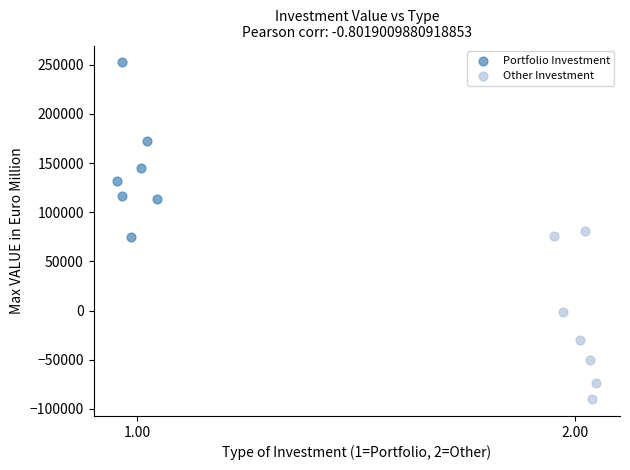

Which series reaches the maximum Y coordinate?

Portfolio Investment